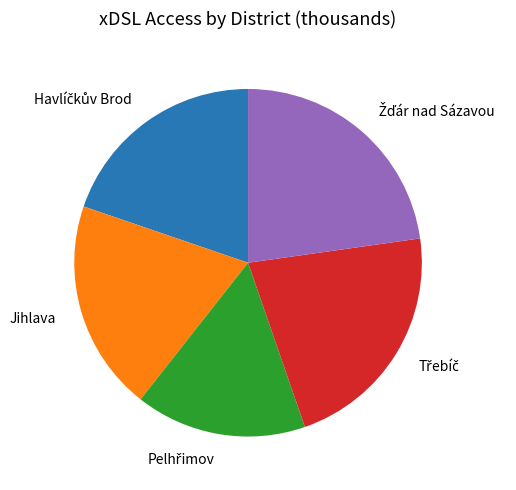

Does any single category account for the majority?

No